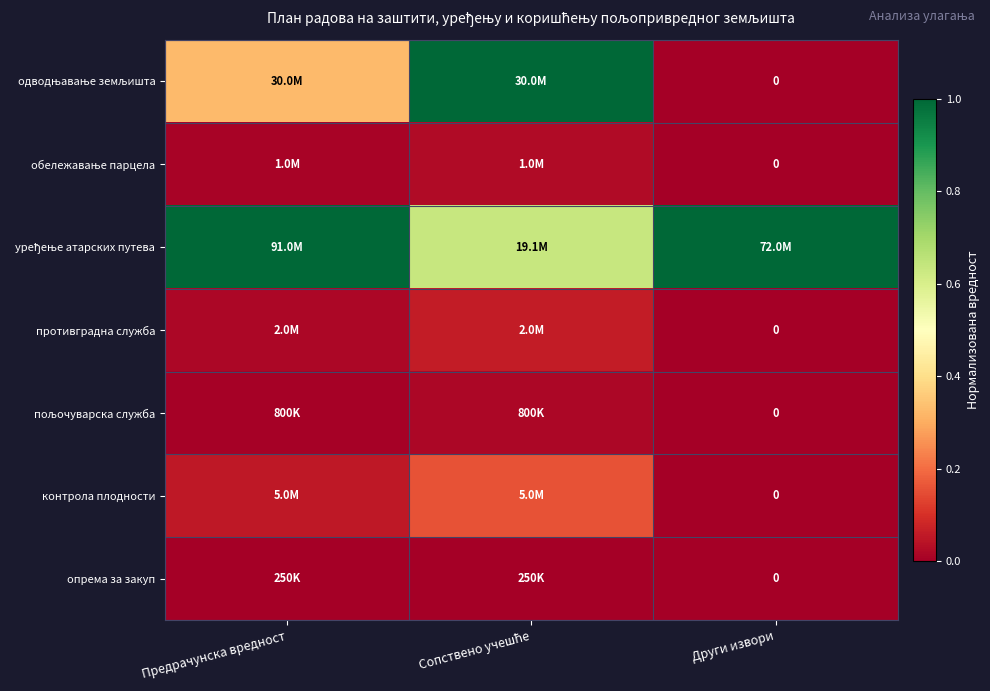

Rank the categories by обележавање парцела value from highest to lowest.

Сопствено учешће, Предрачунска вредност, Други извори